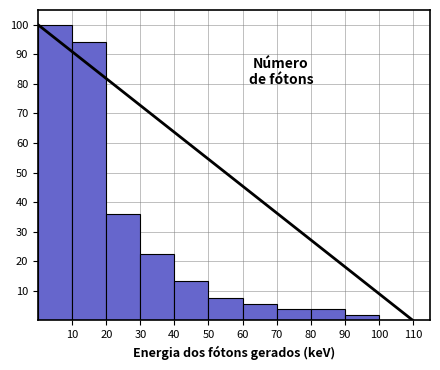

Reading left to right, transcribe this chart: for each bar, give the range it covers on the x-axis and its height. The values are not printed on the chart, so give them approximately, as read against the axis.

0 to 10: 100
10 to 20: 94
20 to 30: 36
30 to 40: 23
40 to 50: 13
50 to 60: 8
60 to 70: 6
70 to 80: 4
80 to 90: 4
90 to 100: 2
100 to 110: 0